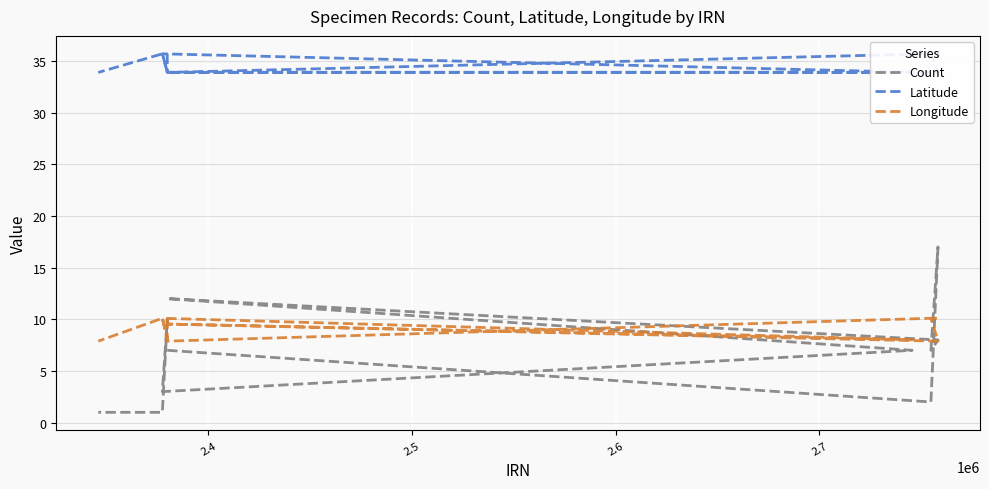

What is the maximum value shown in the chart?

35.7